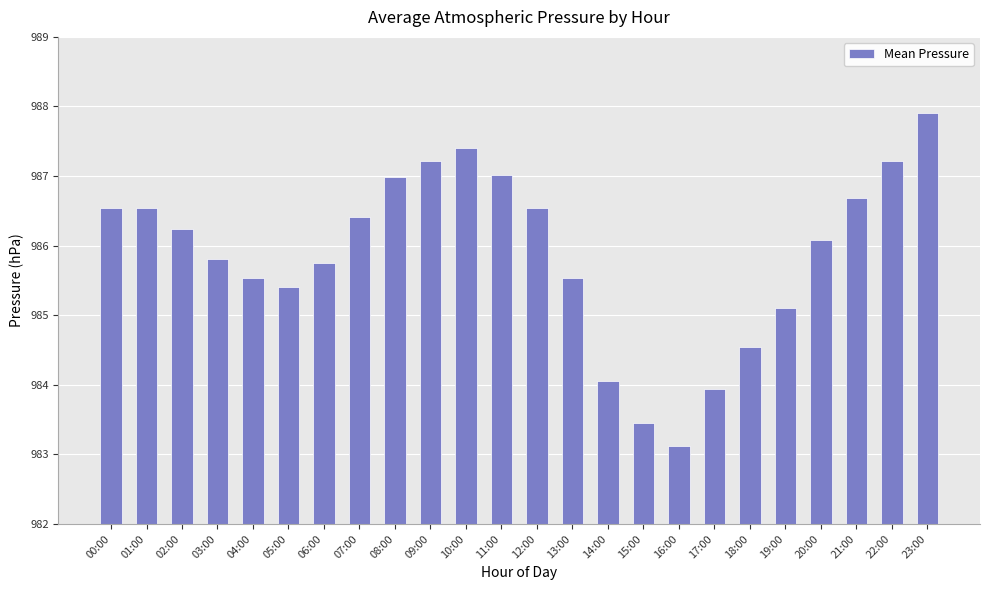

Approximately how many times larger is the value at 12:00 compared to 03:00?

1.0